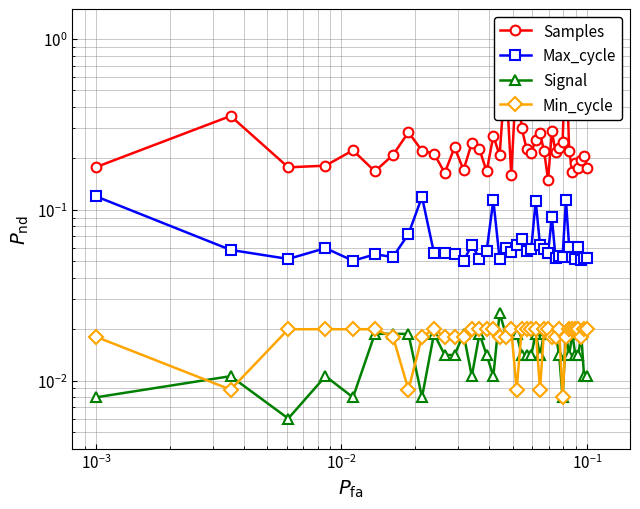

How many intersections are there between Min_cycle and Signal?

18